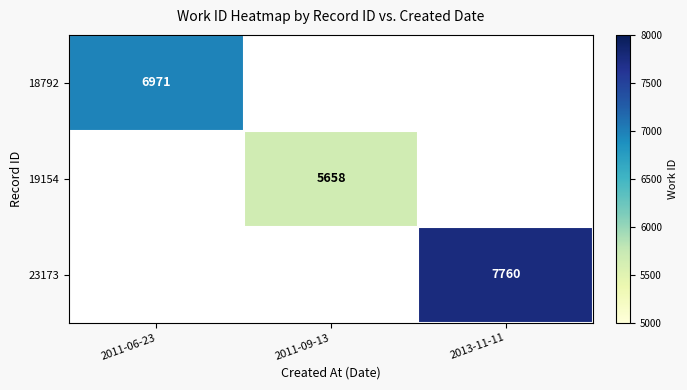

The value of 23173 at 2013-11-11 is 12935. True or false?

False